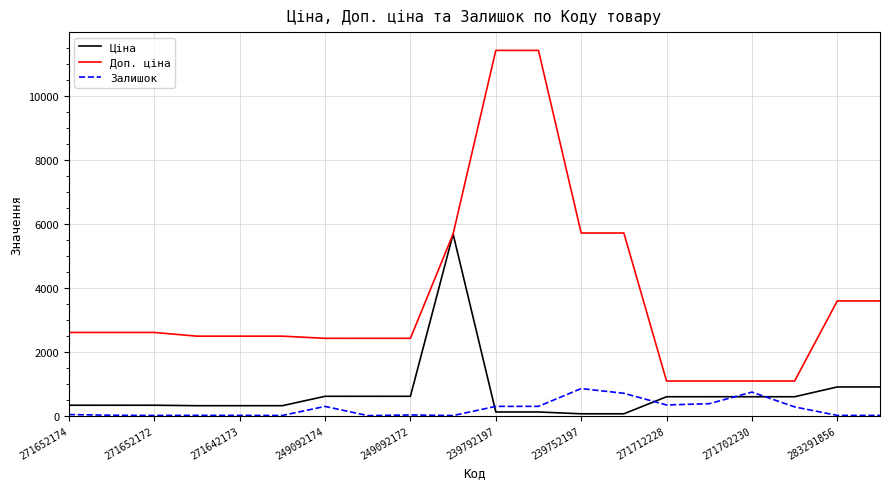

Which series has the largest total across all categories?

Доп. ціна